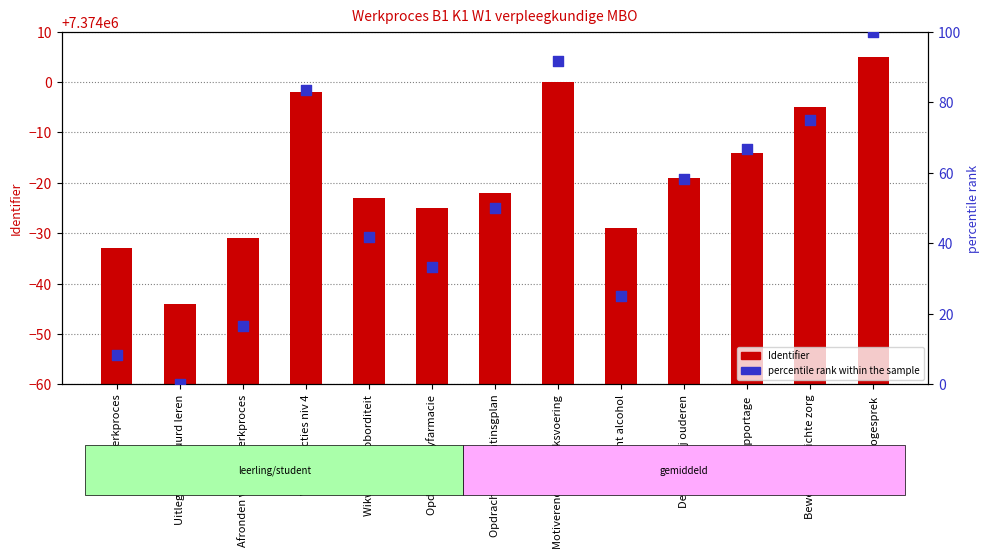

Which series contains the lowest Y value?

percentile rank within the sample